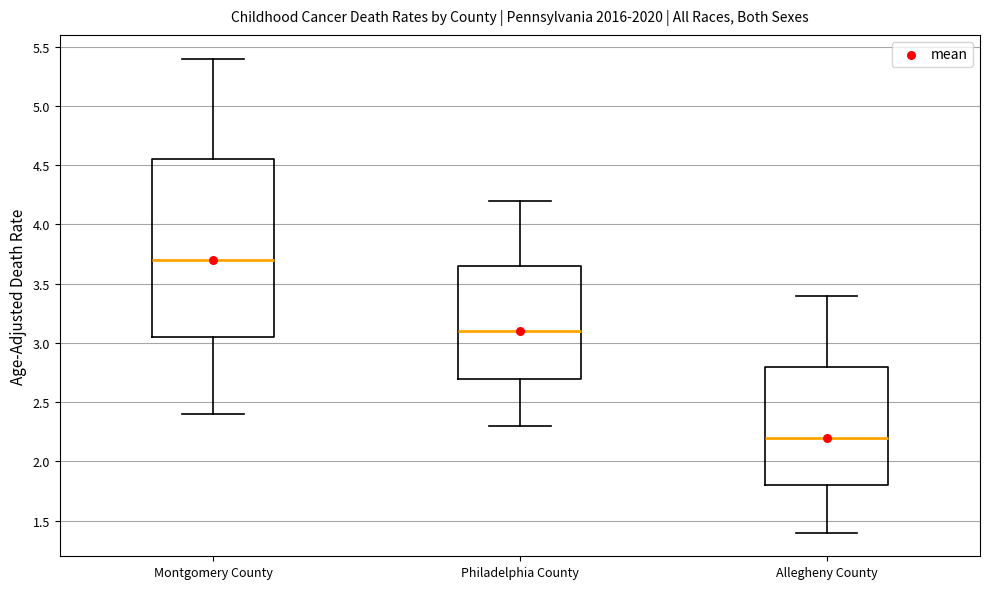

Reading left to right, transcribe this box plot: for each box, give where its median line is, the range the box spans, and where its two whiskers end, as read against the y-axis. The values are not printed on the chart, so give them approximately, as read against the axis.

Montgomery County: median 3.70, box 3.05 to 4.55, whiskers 2.40 to 5.40
Philadelphia County: median 3.10, box 2.70 to 3.65, whiskers 2.30 to 4.20
Allegheny County: median 2.20, box 1.80 to 2.80, whiskers 1.40 to 3.40